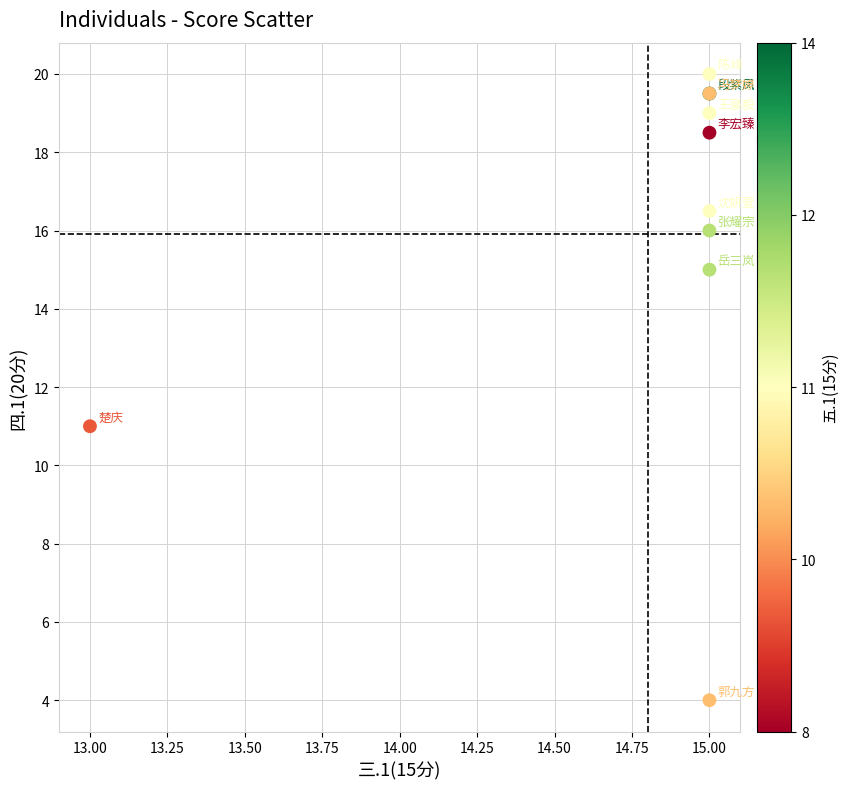

What Y value in the scatter plot is closest to 12?

11.0